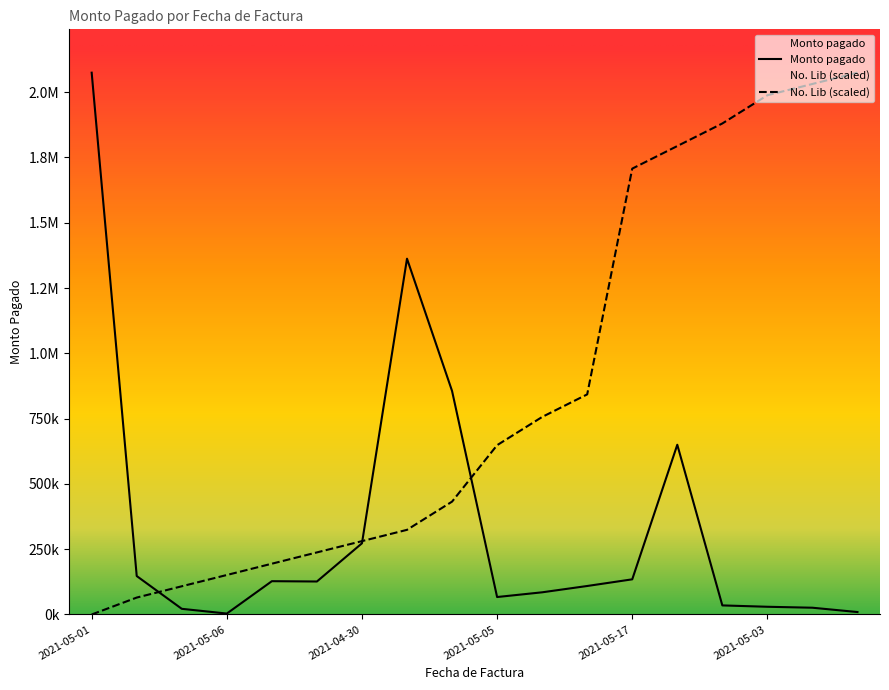

Does the chart display data point markers on the line(s)?

No